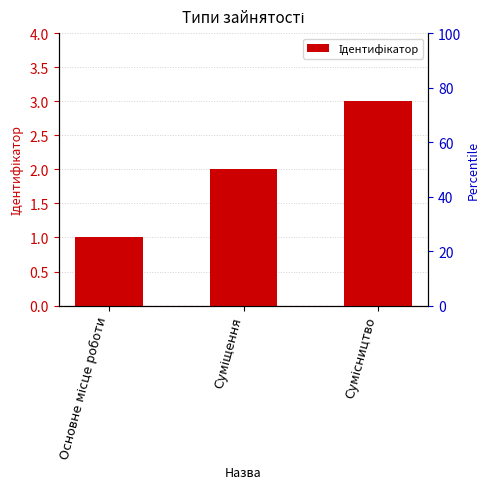

What position from the right is Сумісництво?

1